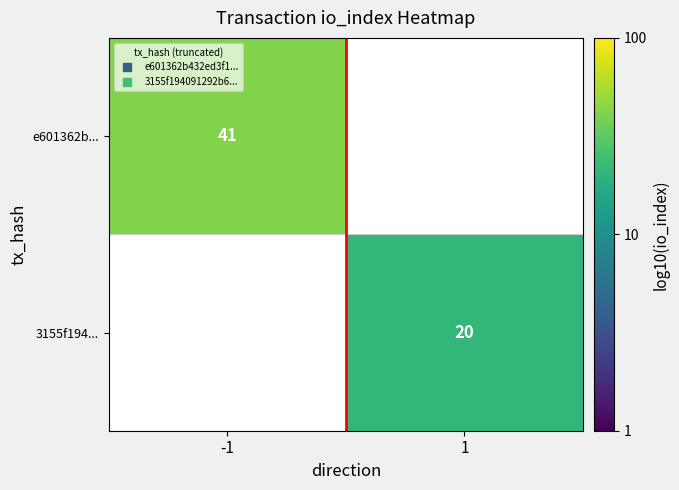

List the labels in order of 3155f194... value, largest first.

-1, 1